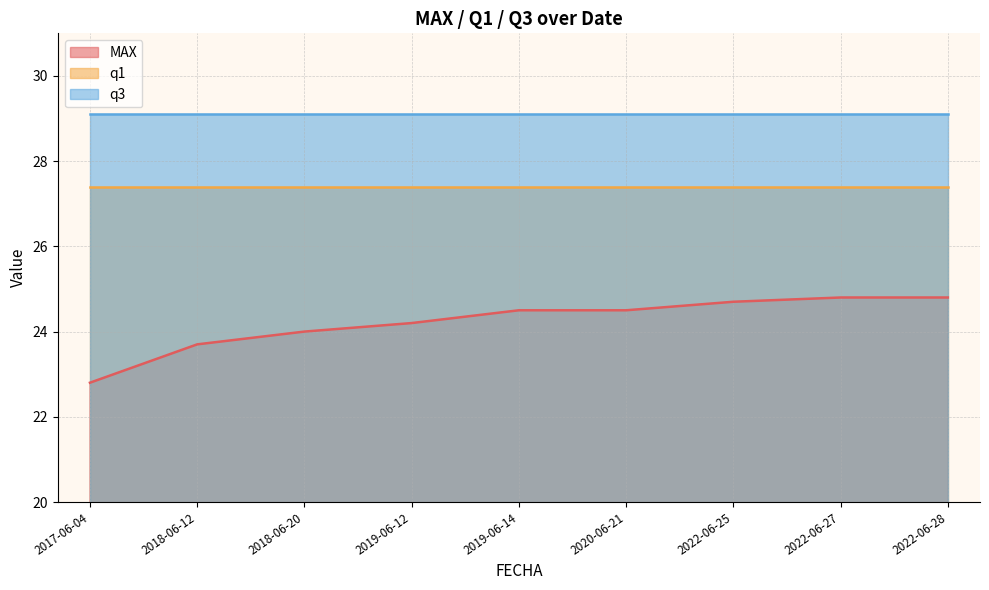

At which label is q1 closest to 27?

2017-06-04